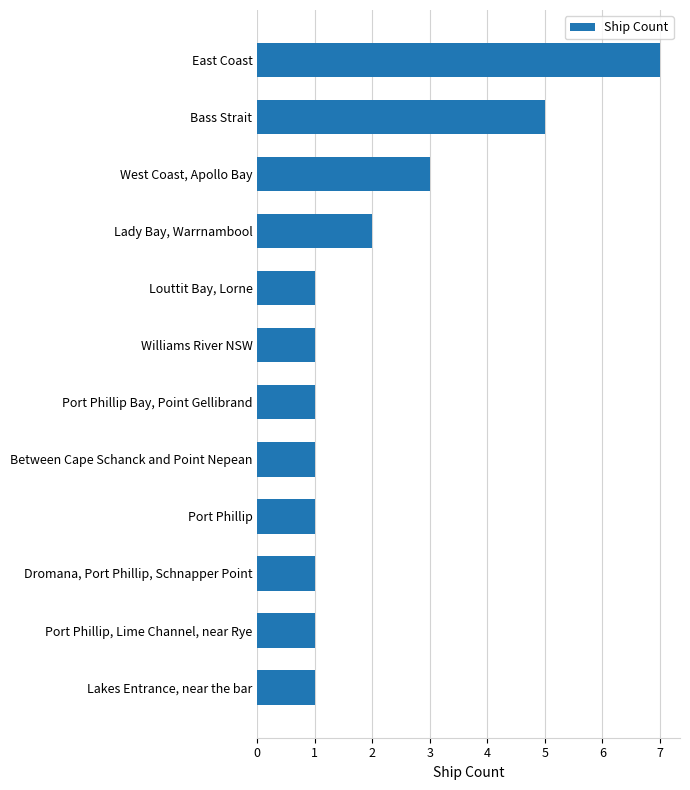

Which category has the highest value across all series?

East Coast